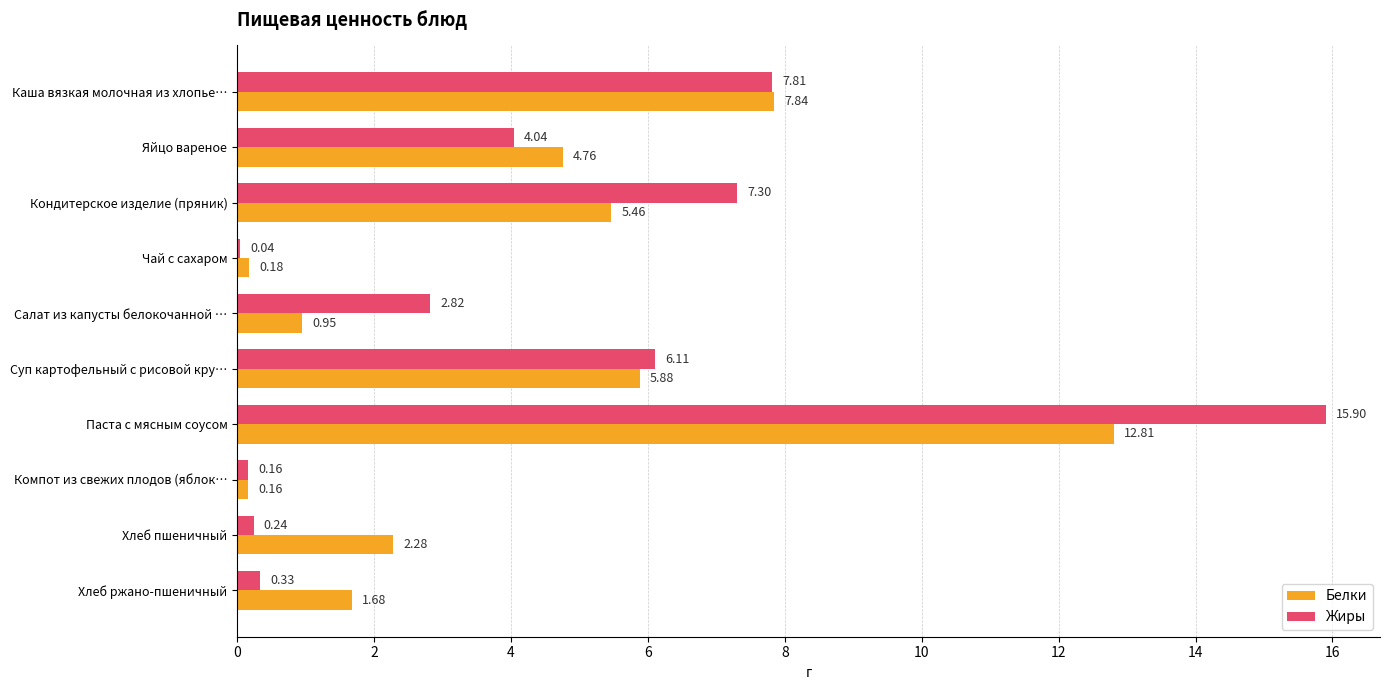

Between Паста с мясным соусом and Хлеб пшеничный, which series saw the biggest shift?

Жиры